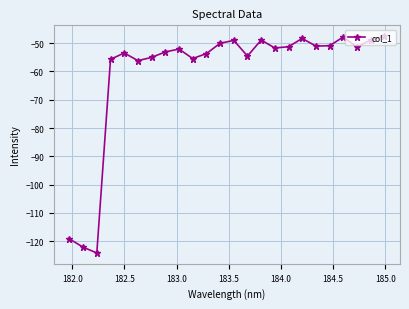

How many interior local valleys (lower than both neighbors) does the data have?

7